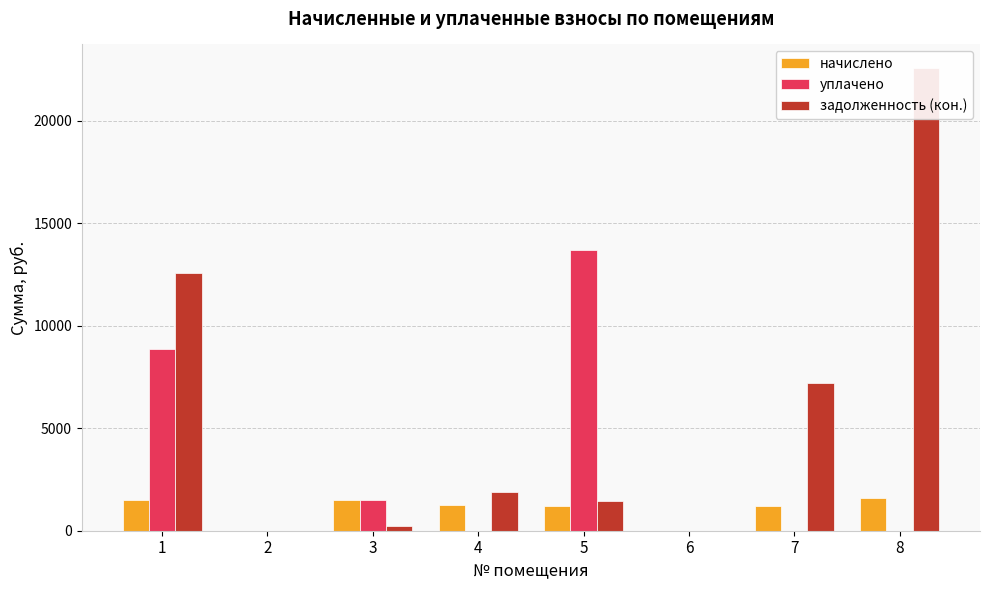

Between 6 and 7, which series saw the biggest shift?

задолженность (кон.)